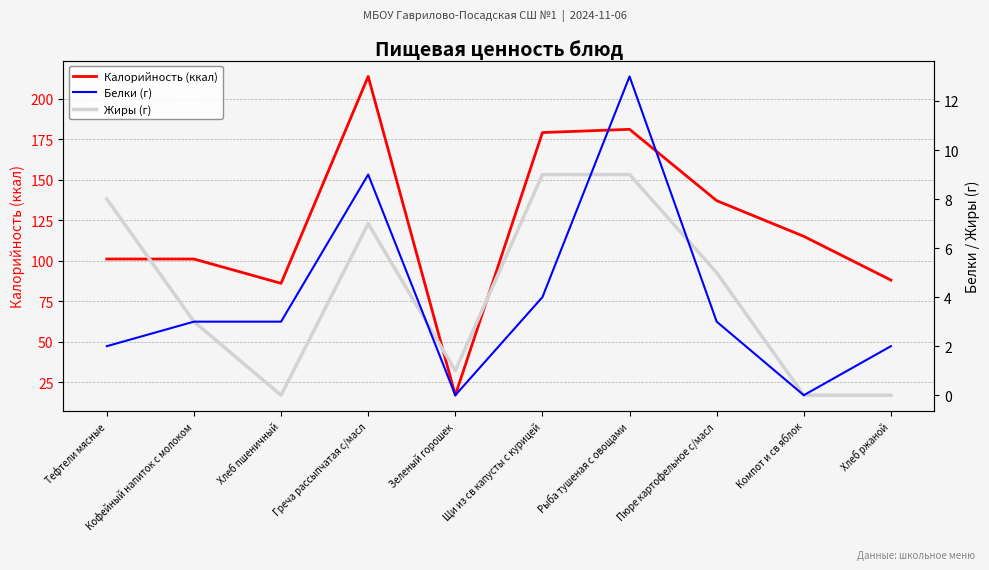

Where is Жиры (г) nearest to the value 4?

Кофейный напиток с молоком